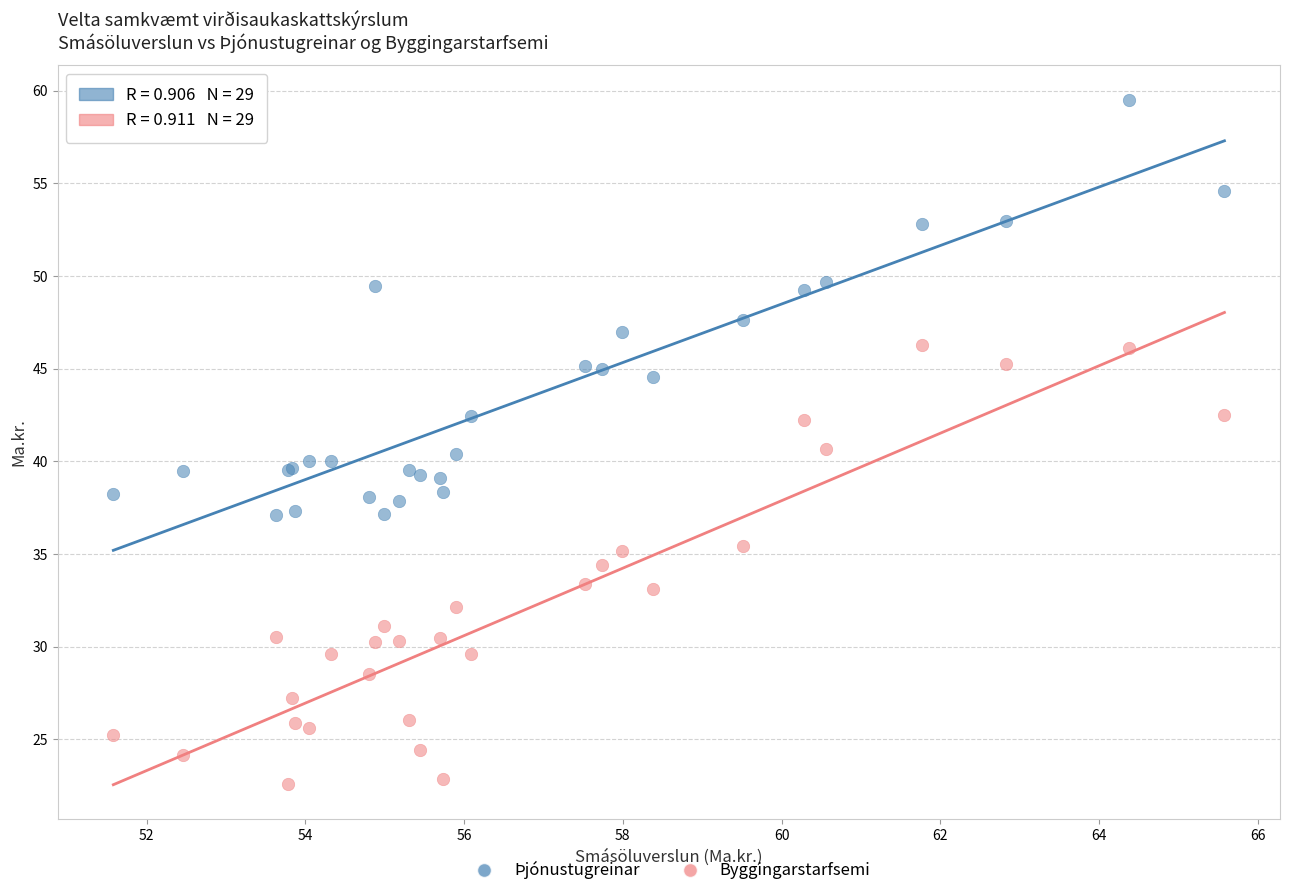

Which series reaches the minimum Y coordinate?

Byggingarstarfsemi